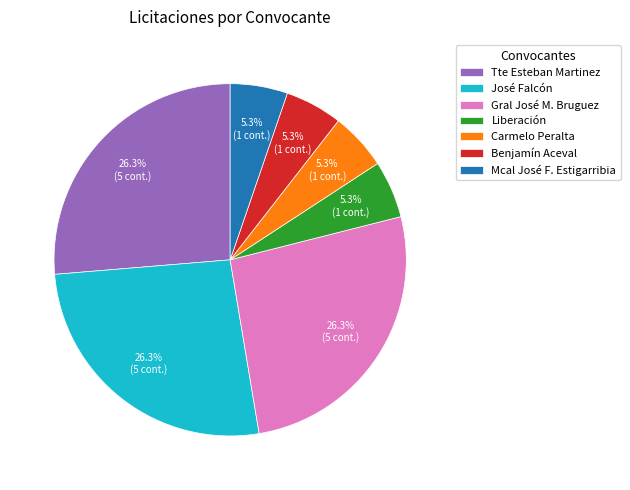

How many segments does this pie chart have?

7